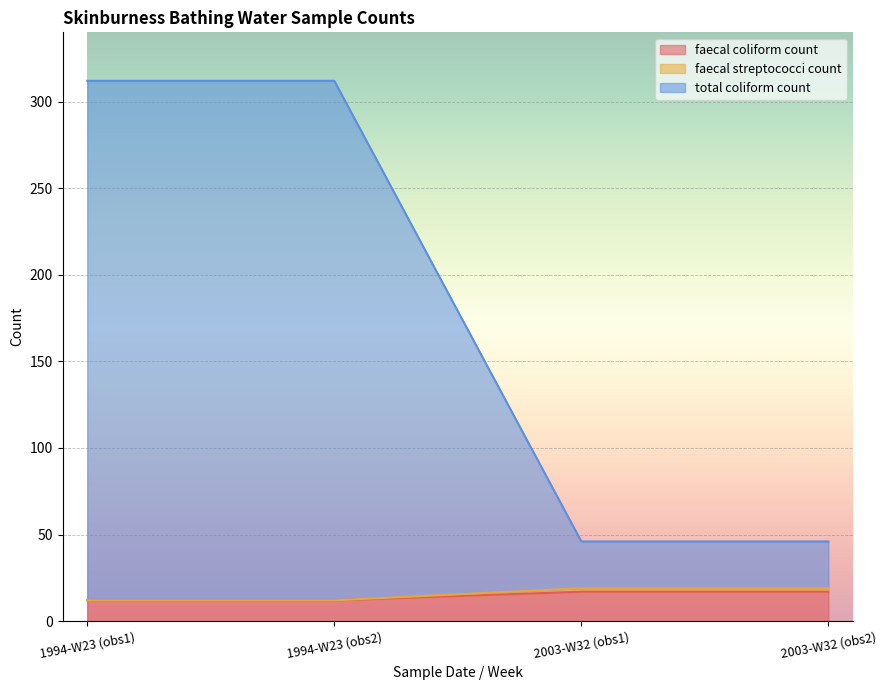

True or false: total coliform count has more than 1 interior local peaks.

False